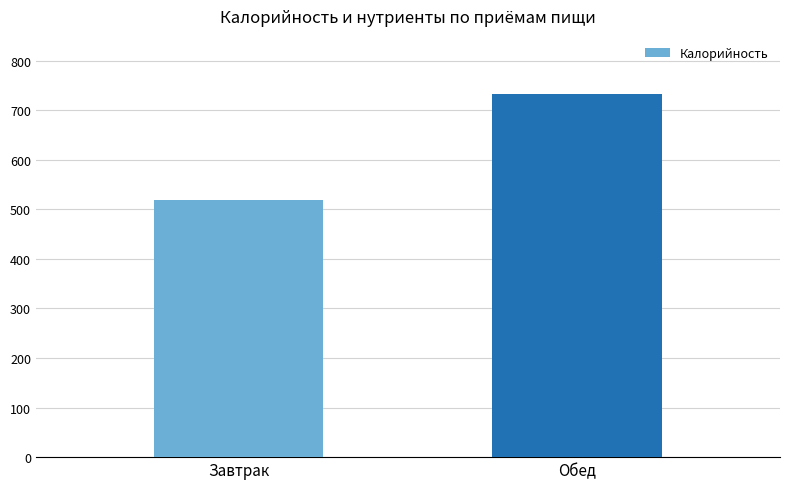

What is the label of the 1st bar from the left?

Завтрак